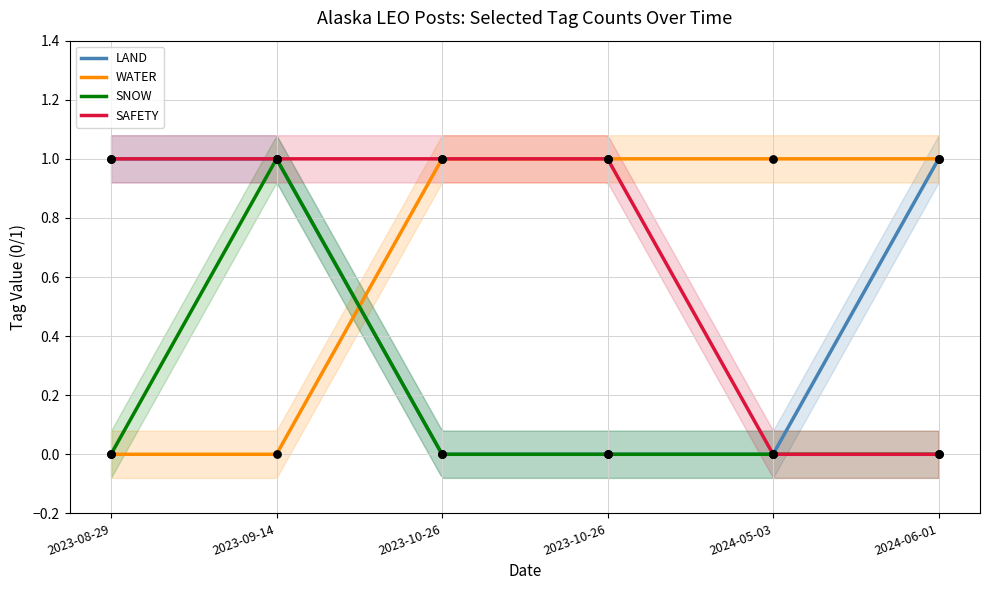

At which category is the sum across all series the highest?

2023-09-14